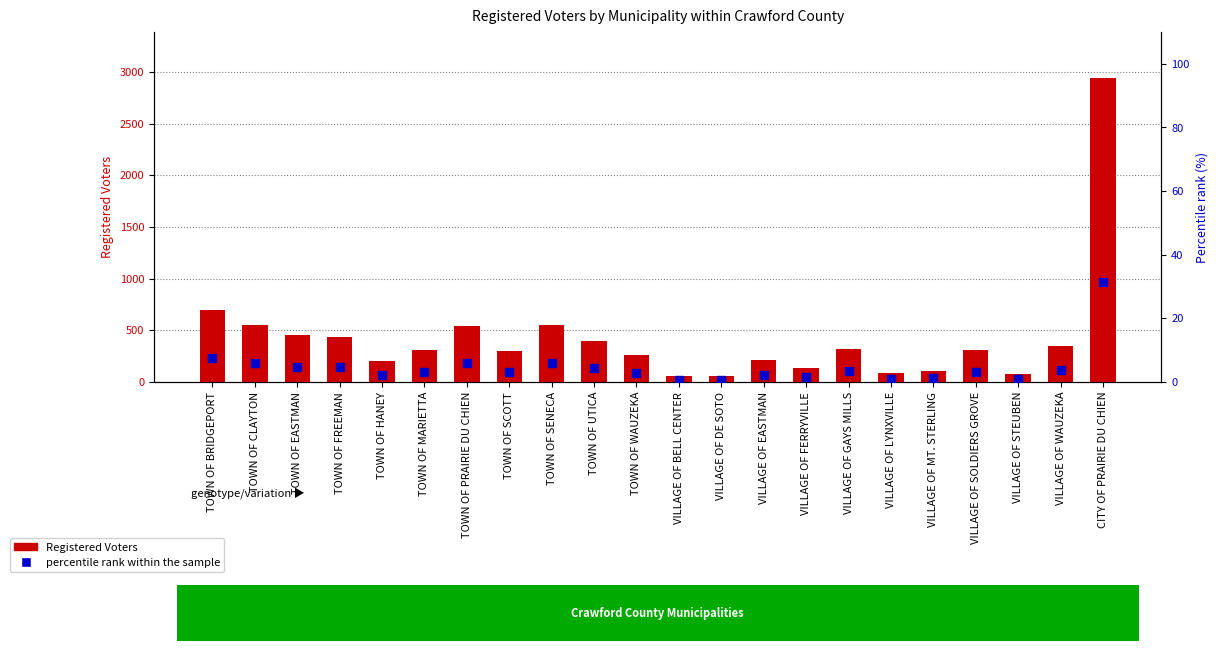

Read the Registered Voters value at TOWN OF FREEMAN.

435.0